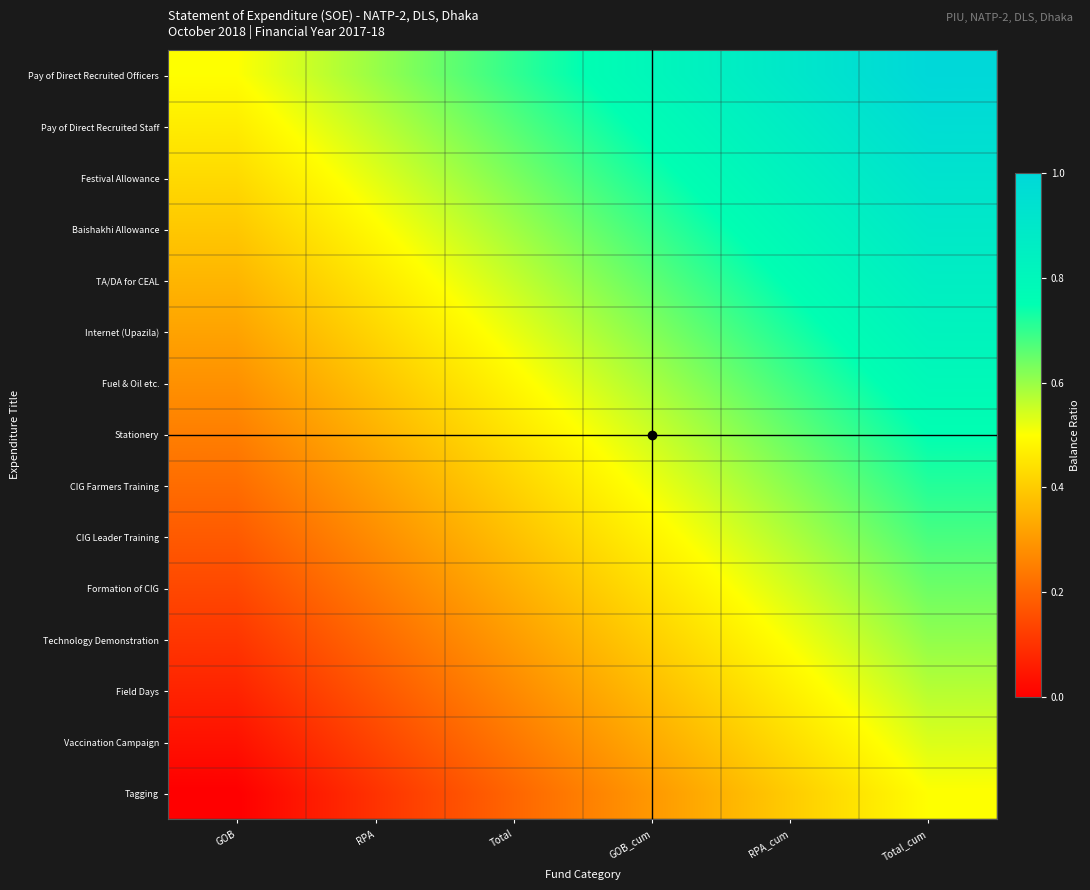

What is the difference between the highest and lowest values at Total_cum?

0.5